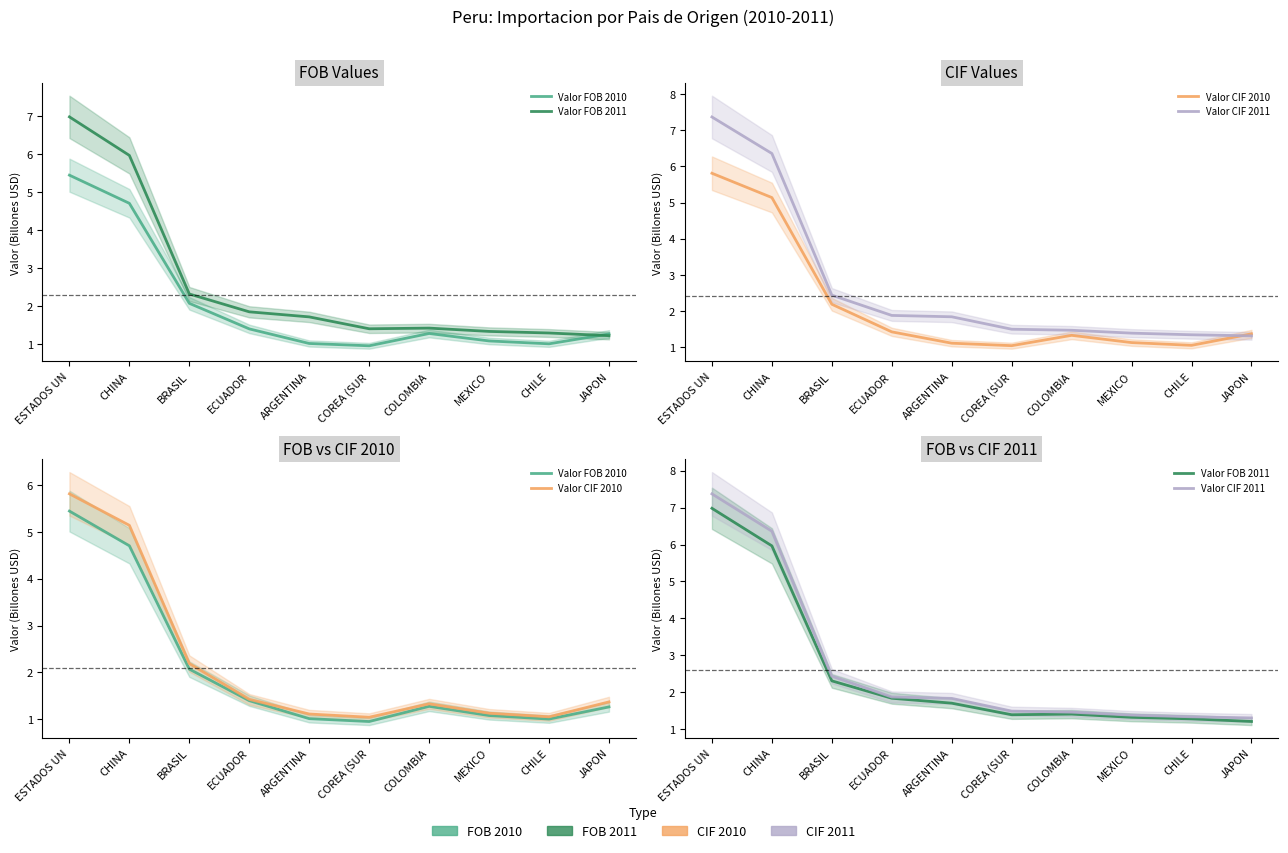

What is the total value across all series at COREA (SUR?

4.9